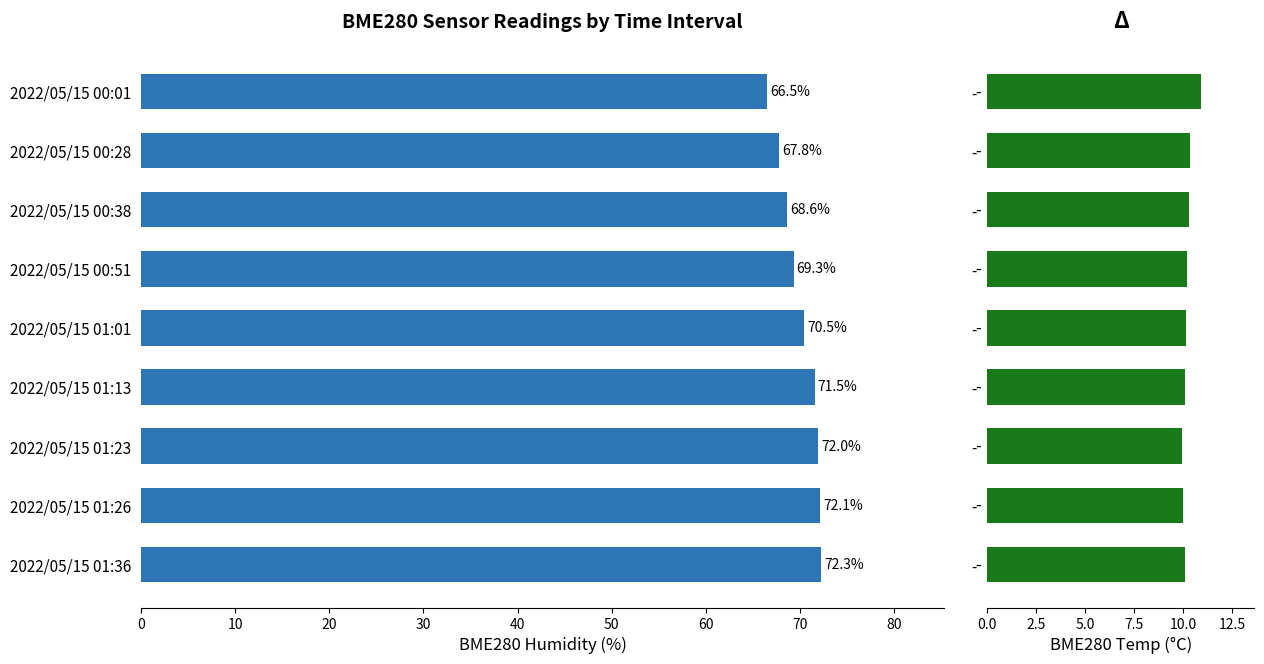

Read the BME280_temperature value at -.

10.1